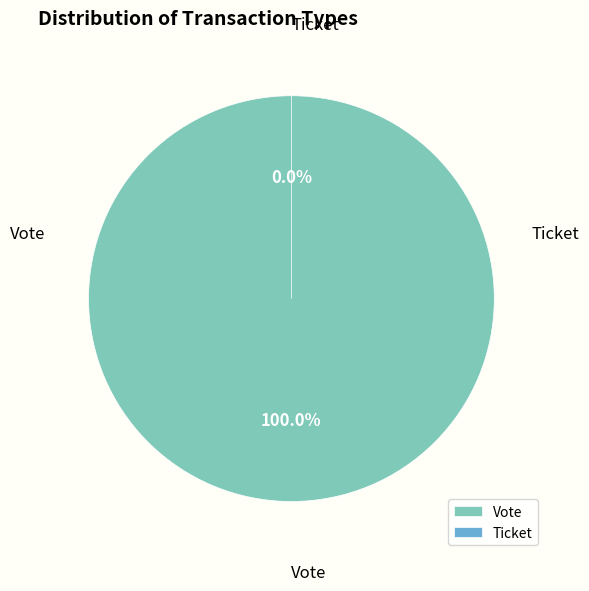

Does Ticket represent more than half of the total?

No